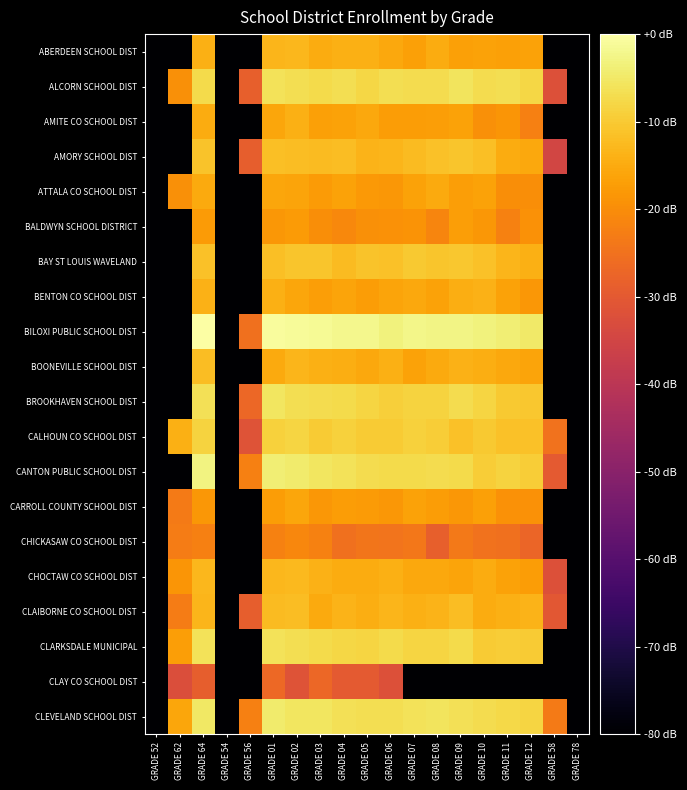

Which series has the largest range (max minus min)?

BILOXI PUBLIC SCHOOL DIST